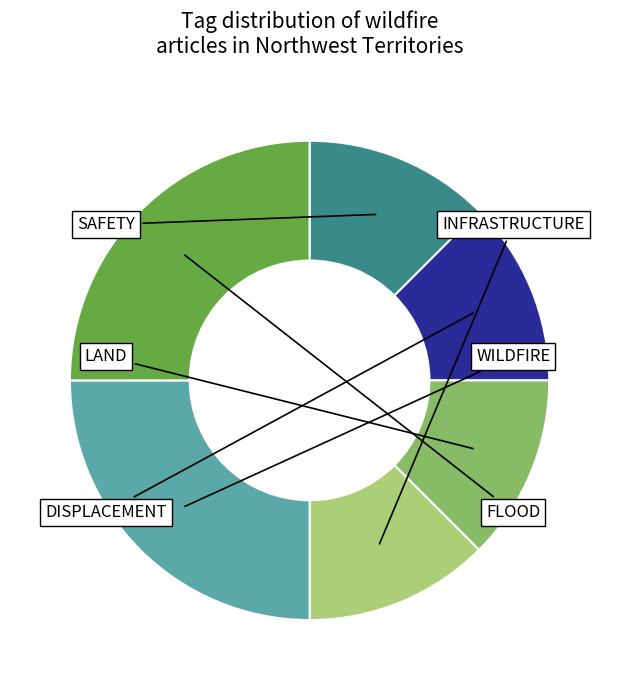

Count the number of slices in the pie.

6